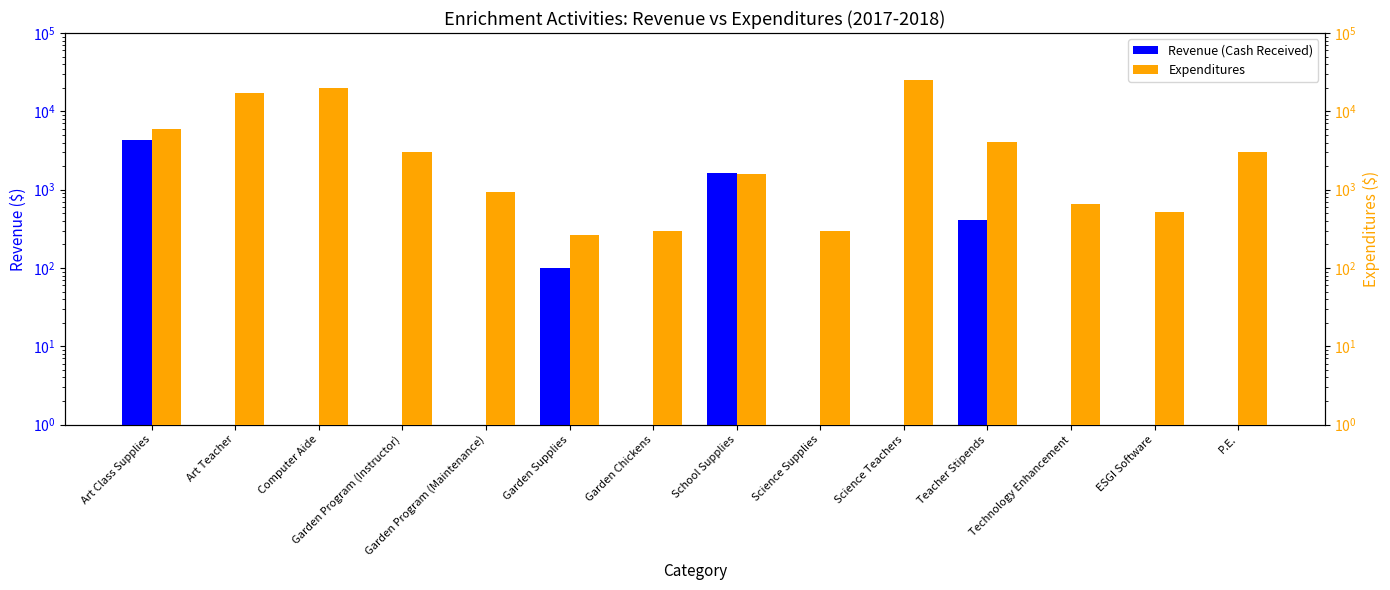

How many groups of bars are there?

14